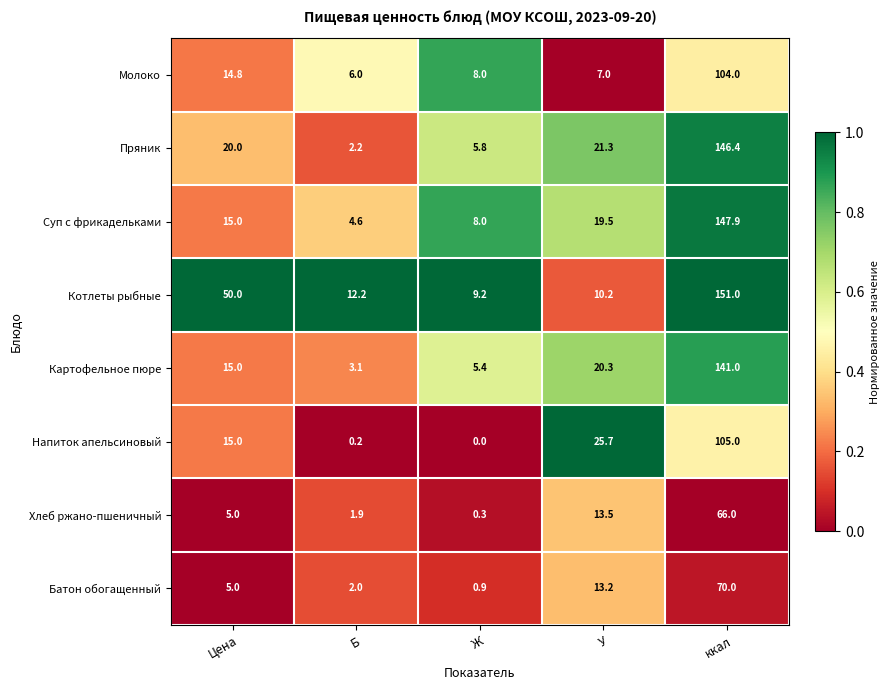

At which category is the sum across all series the highest?

ккал